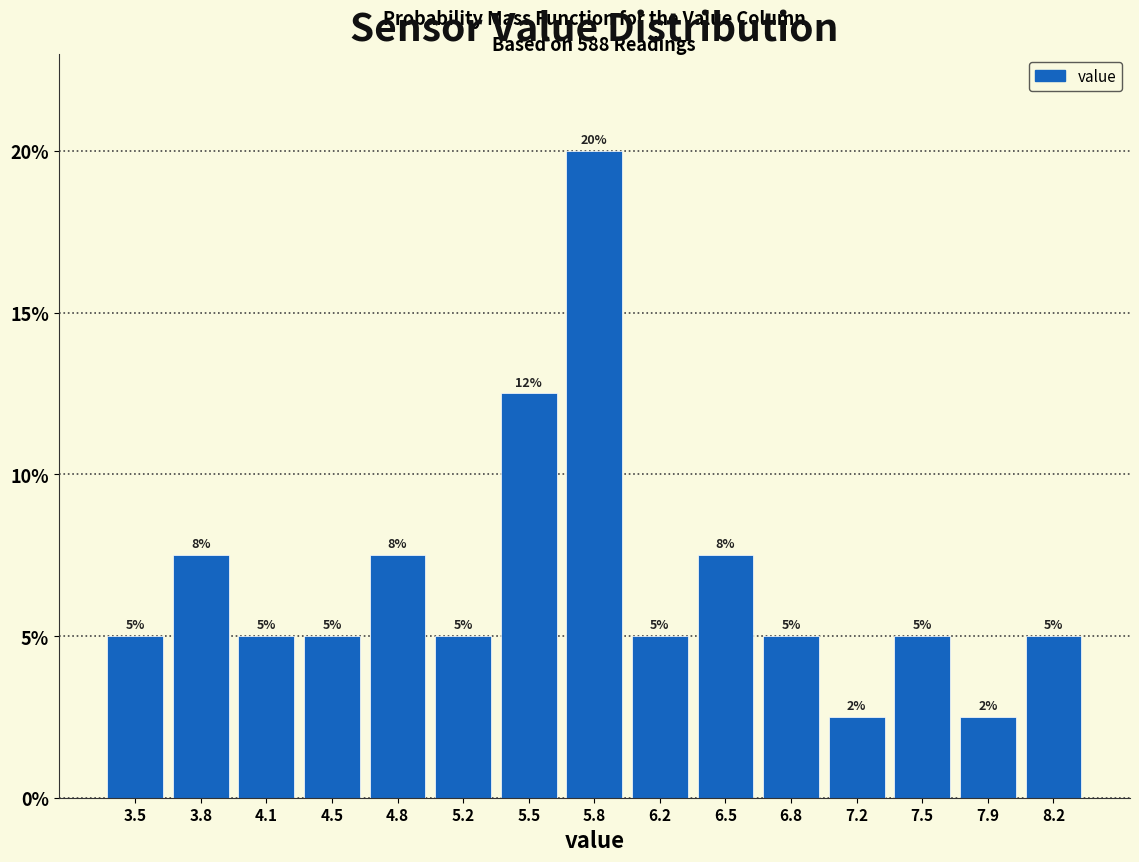

Over which range of the x-axis is the bar tallest?

5.65 to 6.00